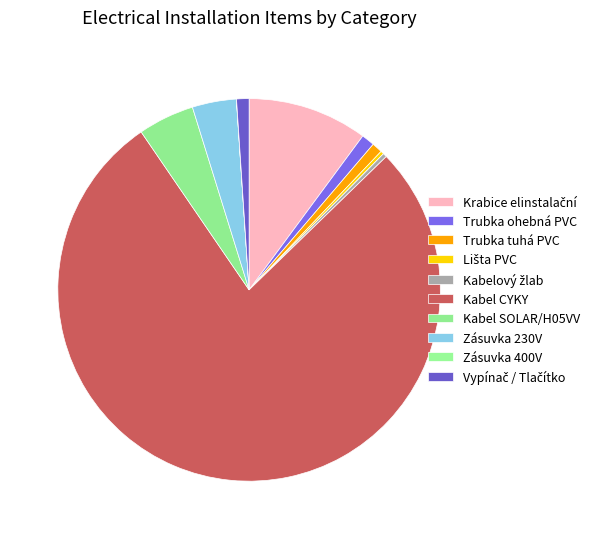

Approximately how many times larger is the value at Trubka ohebná PVC compared to Kabel SOLAR/H05VV?

0.2